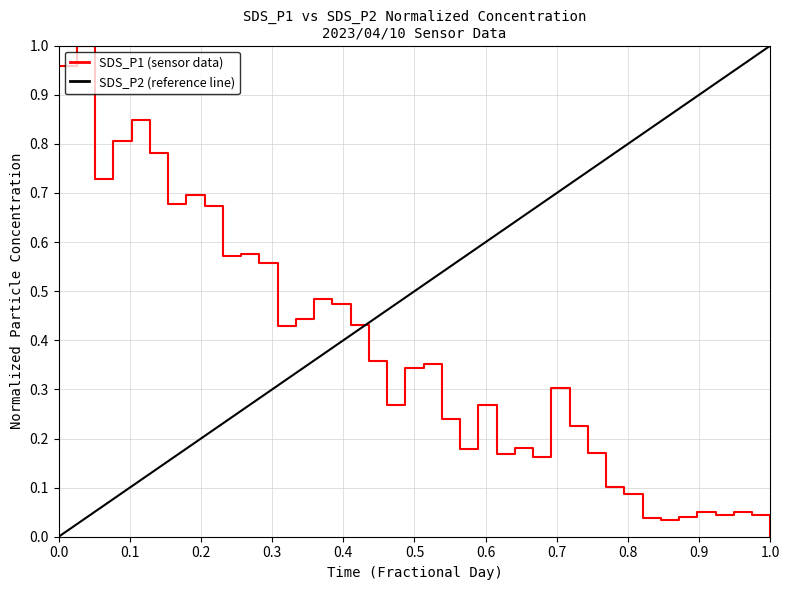

True or false: SDS_P1 (sensor data) has a value of 0.0 at 1.0.

True